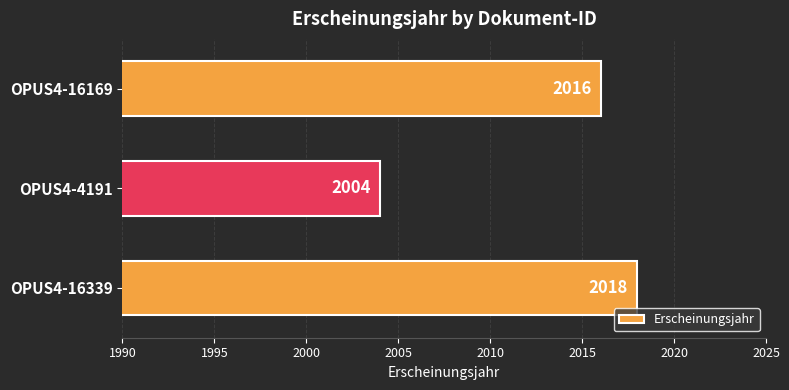

What is the average value?

2013